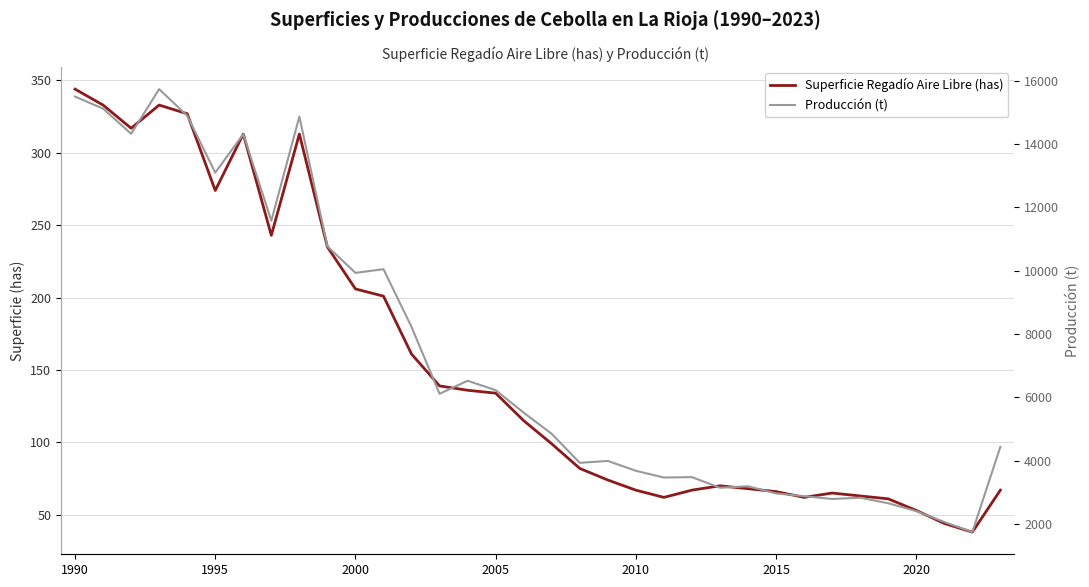

Count the number of categories in the chart.

34